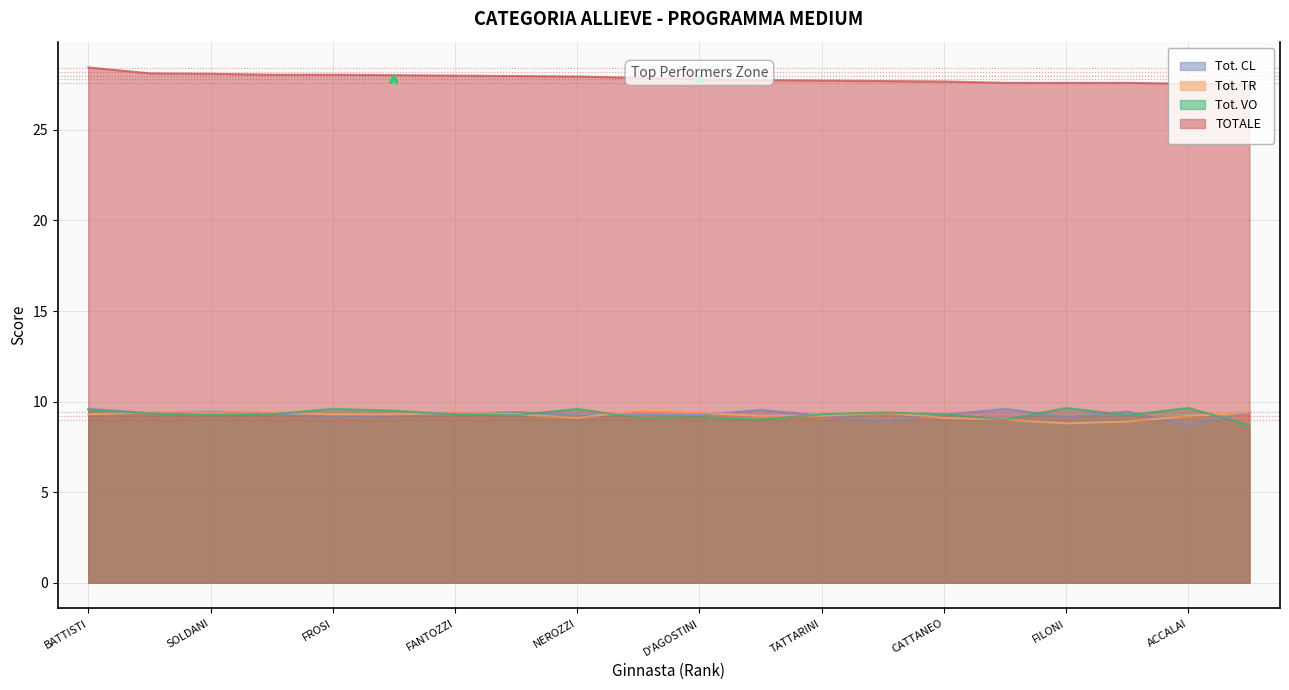

Rank the categories by TOTALE value from highest to lowest.

BATTISTI, SCARPELLINI, SOLDANI, ESPOSITO, FROSI, MARIANI, FANTOZZI, VANNINI, NEROZZI, CASCINELLI, D'AGOSTINI, PALAJ, TATTARINI, MANIGRASSO, CATTANEO, BIAGINI, FILONI, GIACOMETTI, ACCALAI, BRAMBILLA